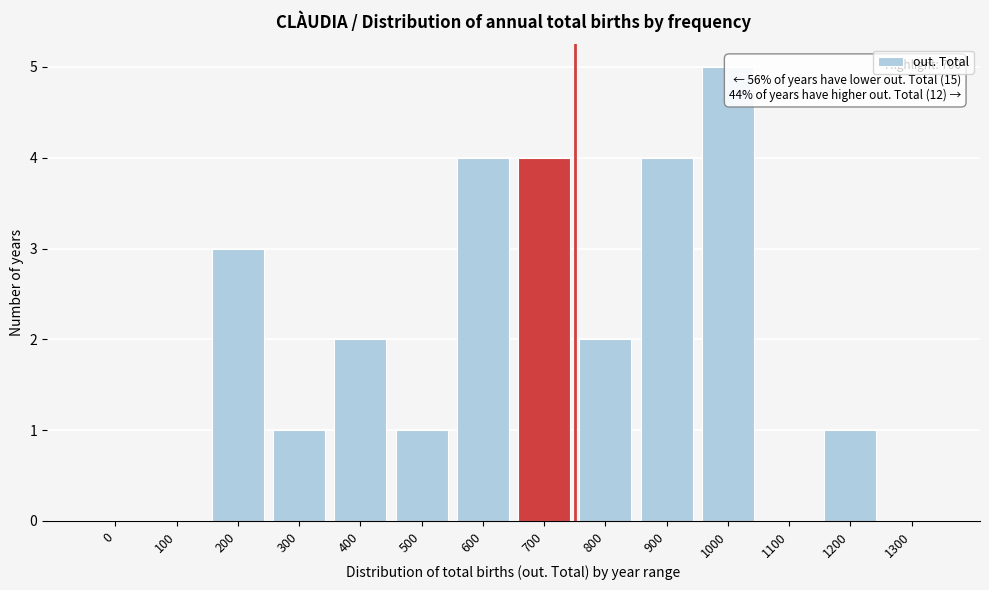

Reading left to right, transcribe all the data shown in this chart.

0=0	100=0	200=3	300=1	400=2	500=1	600=4	700=4	800=2	900=4	1000=5	1100=0	1200=1	1300=0